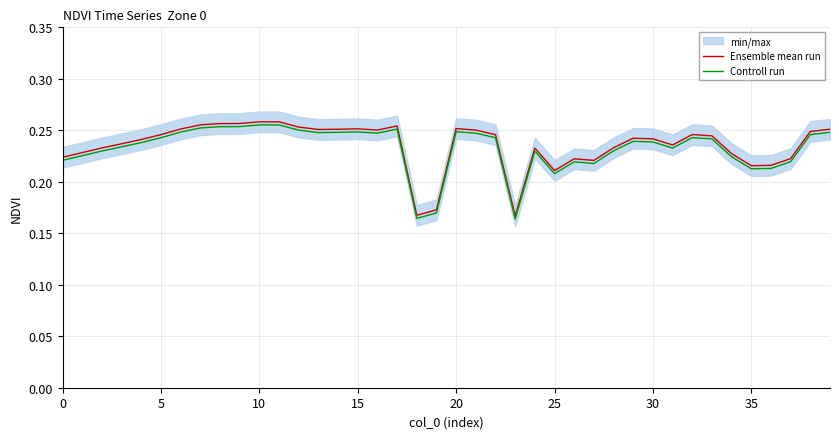

Is it true that Ensemble mean run equals 0.1 at 10?

False